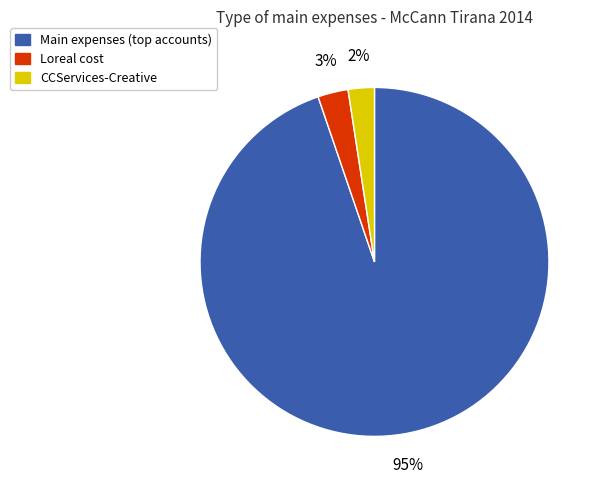

To the nearest percent, what is the average slice percentage?

33%